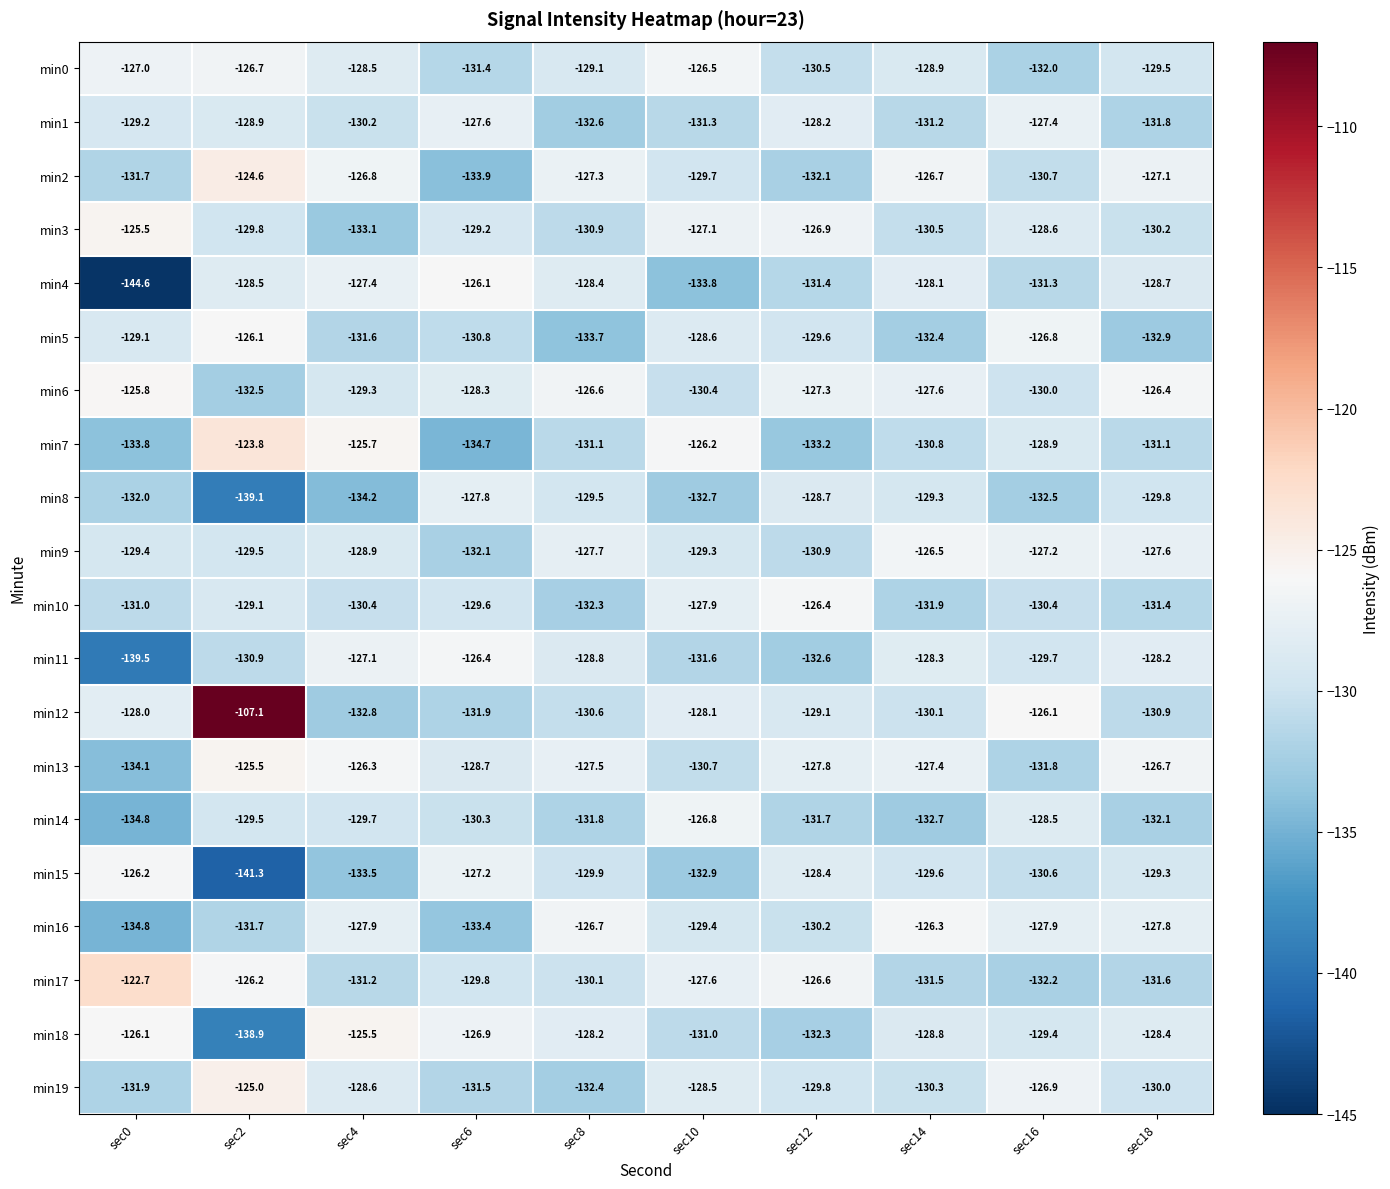

Where does the min3 series first go above -129?

sec0